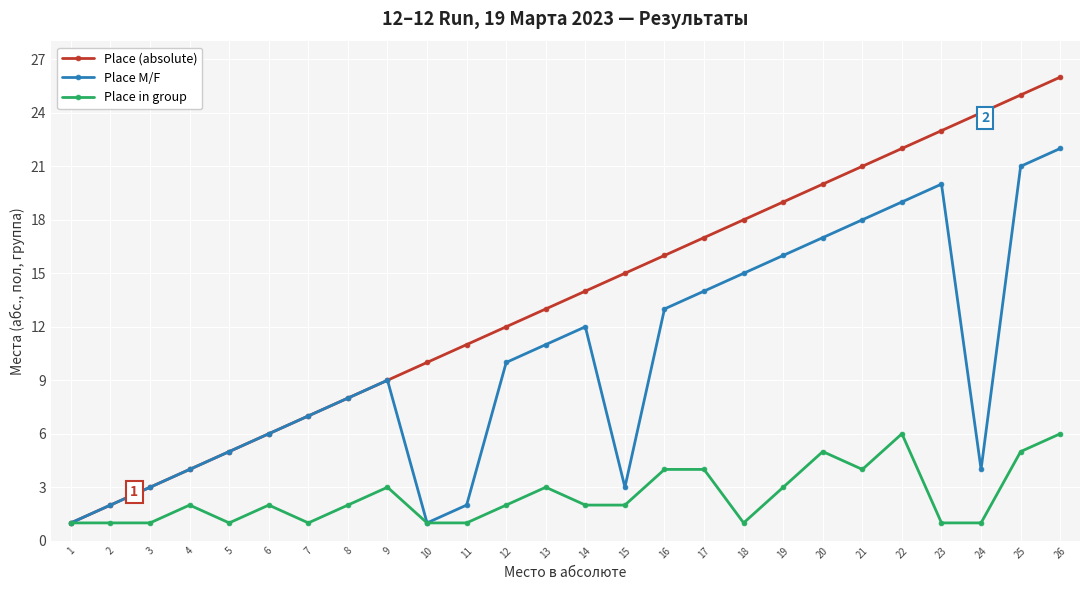

What is the minimum value shown in the chart?

1